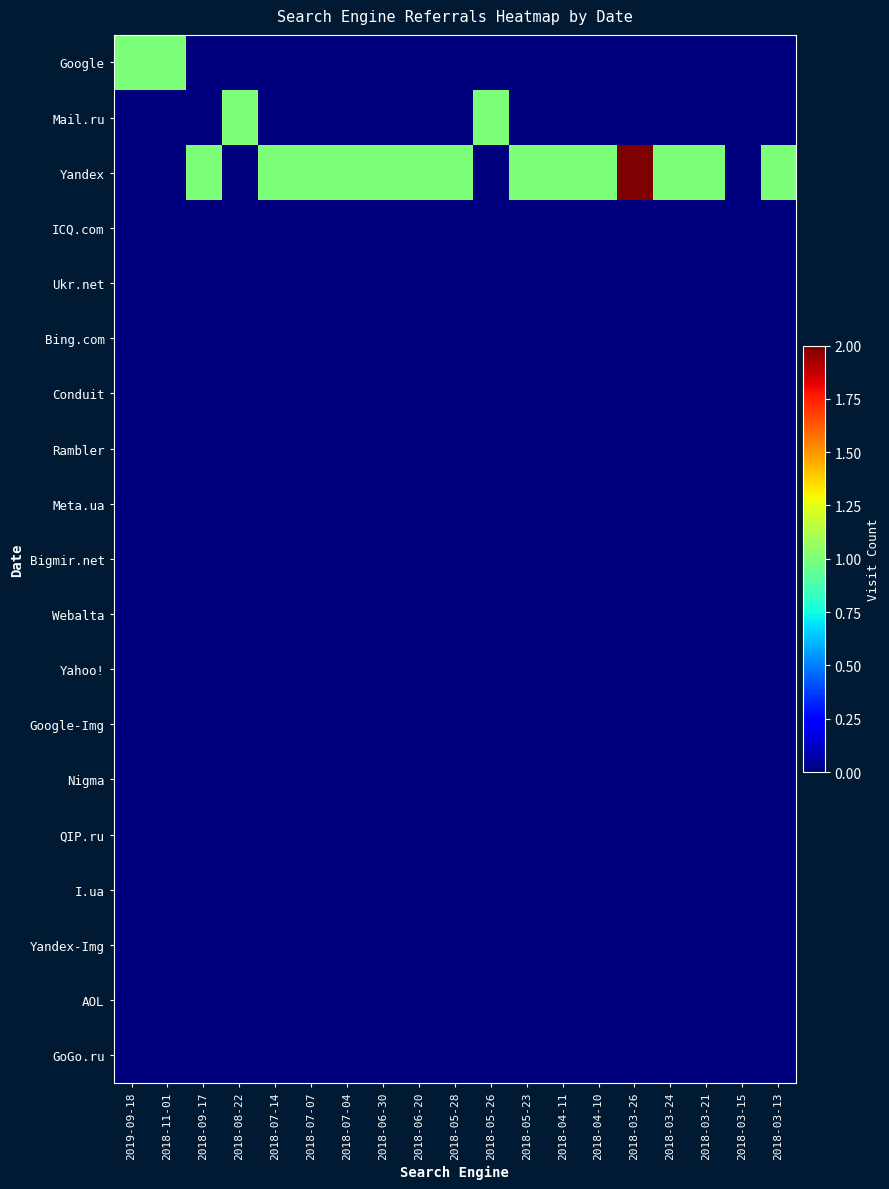

At how many categories does at least one series exceed 0?

18